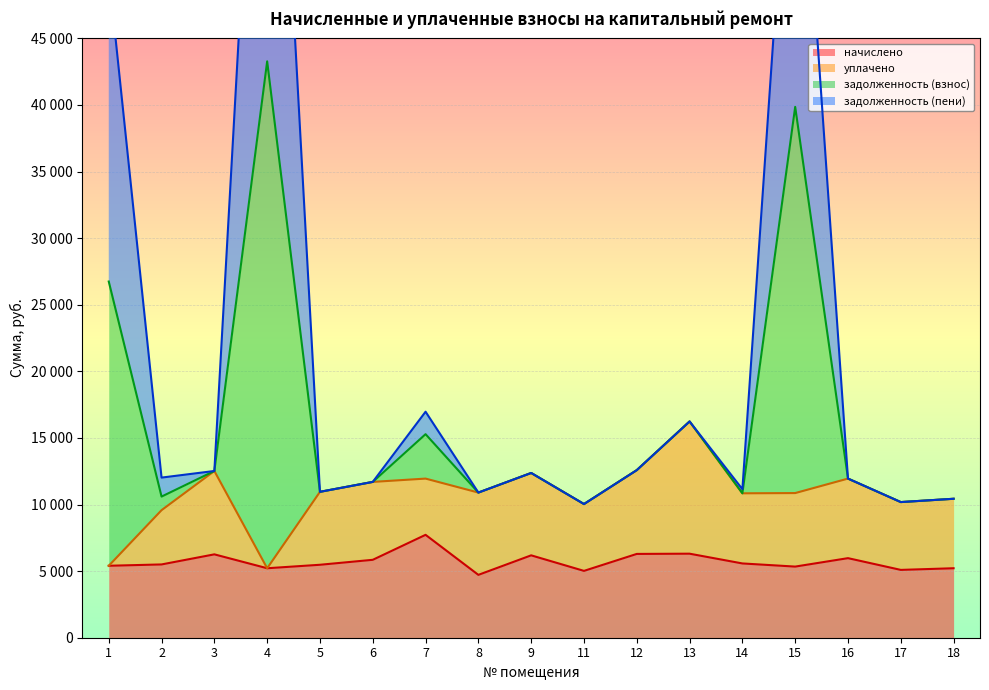

Which series has the largest total across all categories?

задолженность (взнос)